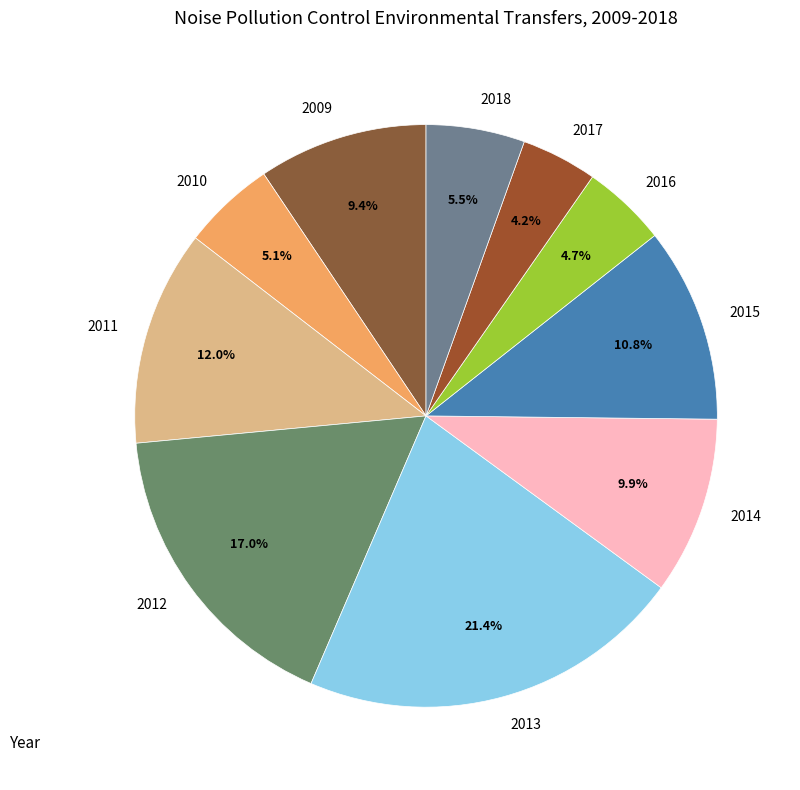

Approximately how many times larger is the value at 2010 compared to 2013?

0.2